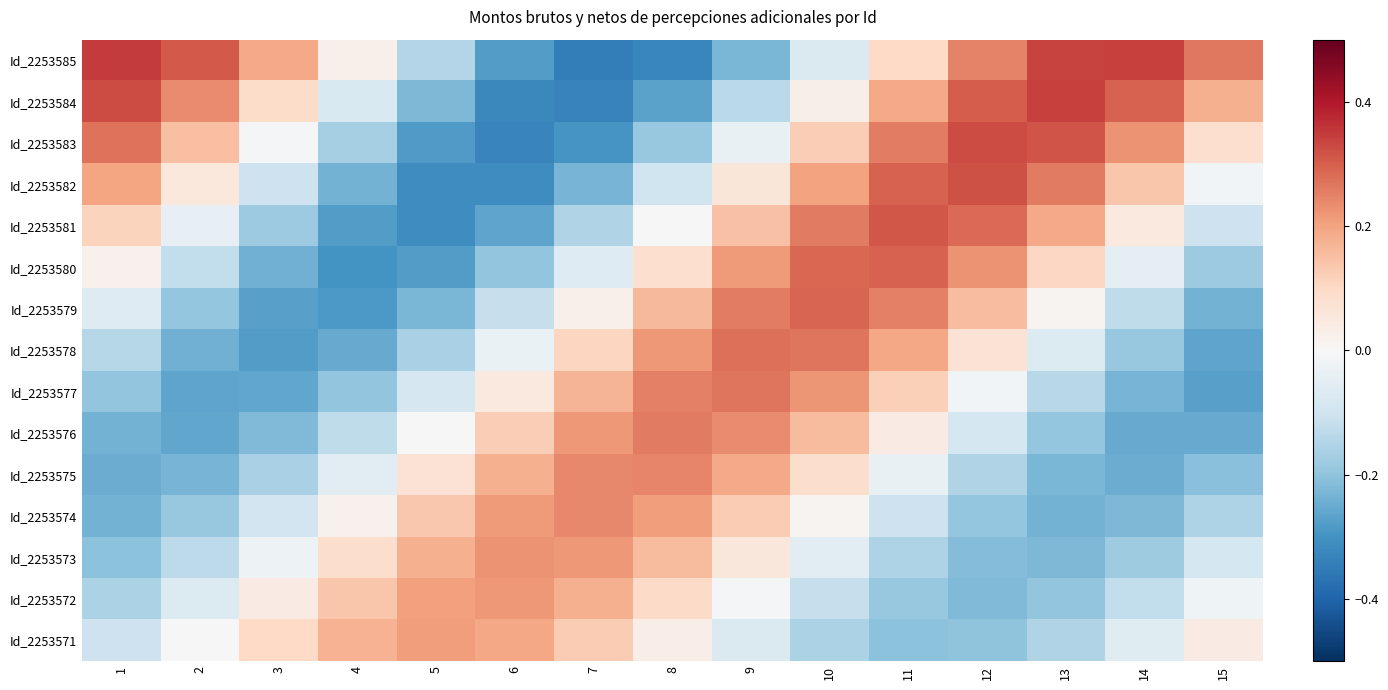

Between 12 and 7, which is larger?

12